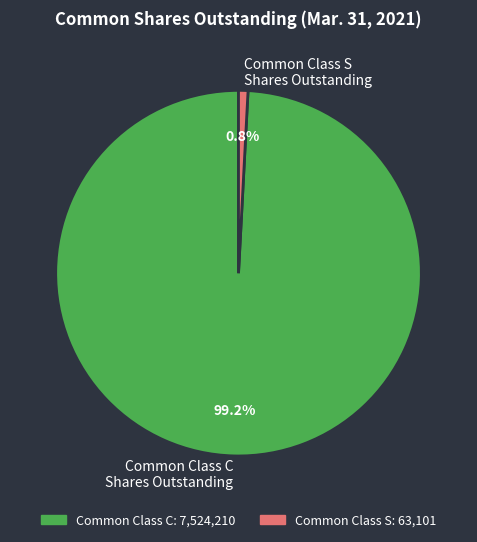

Which slice is the smallest?

Common Class S Shares Outstanding